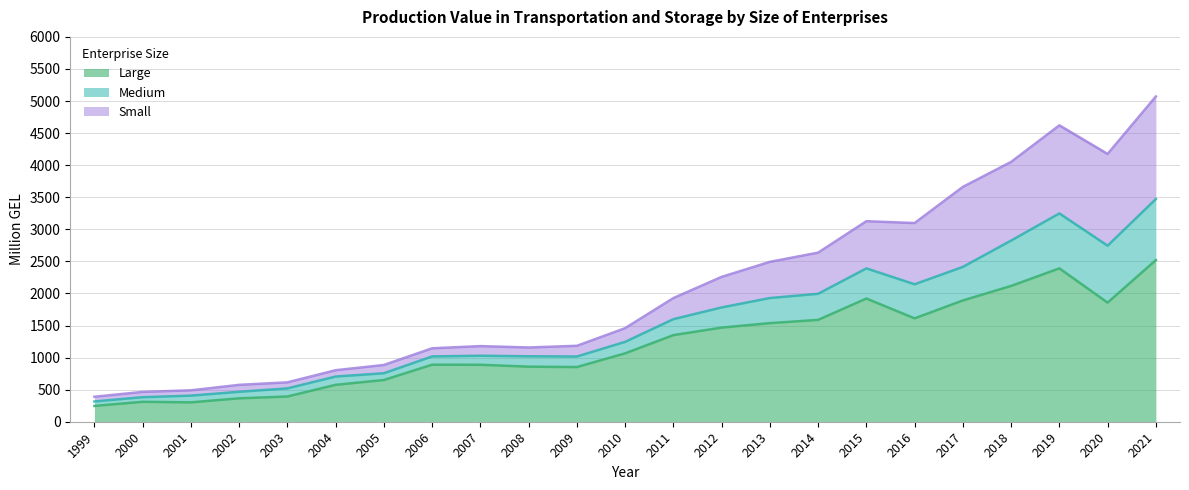

The Small series shows 3794.3 at 2012. True or false?

False